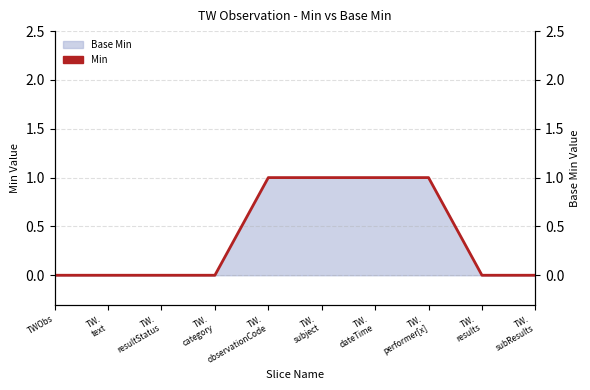

True or false: the data has more than 1 interior local peaks.

False